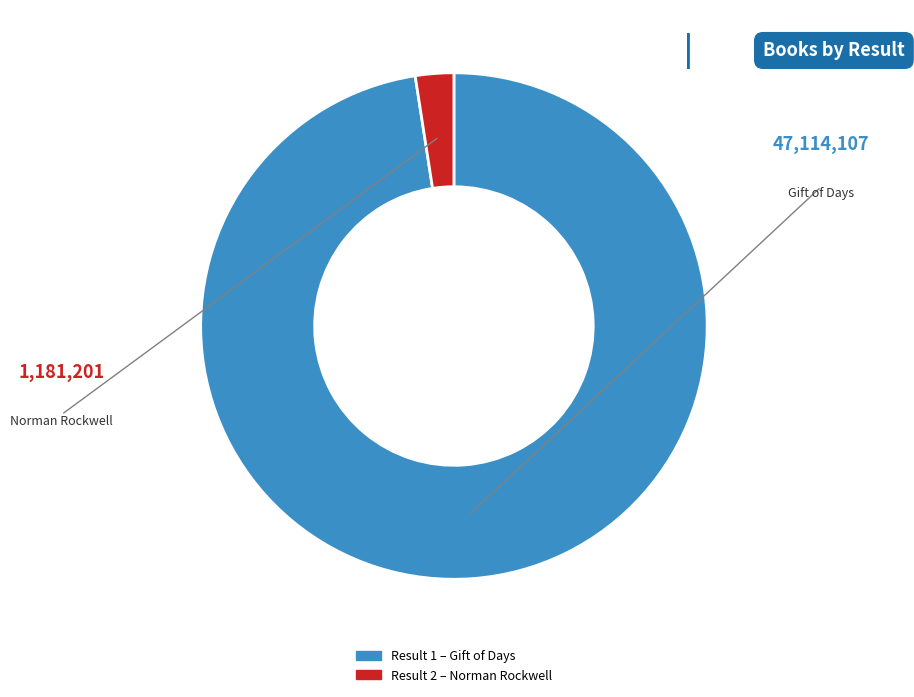

Does any single category account for the majority?

Yes